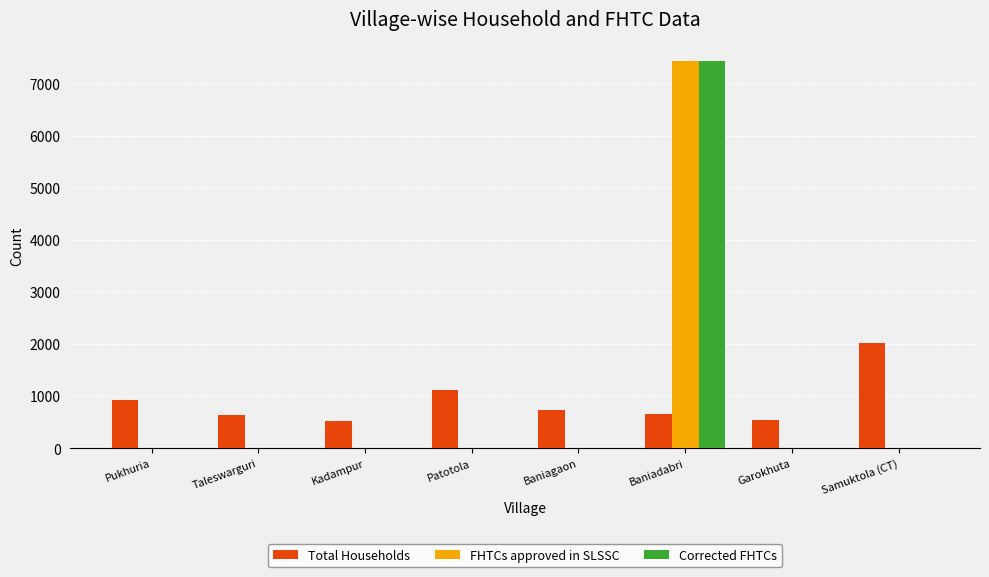

How many data points does each series have?

8